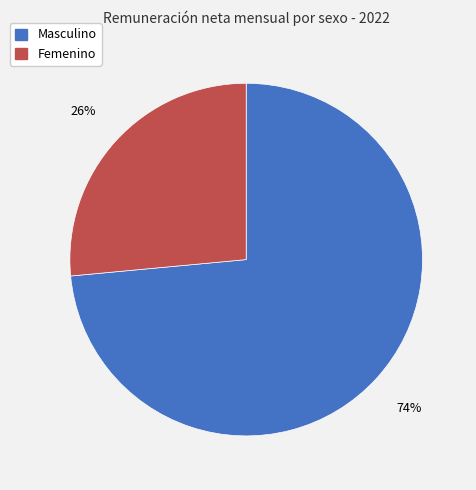

Which slice is the smallest?

Femenino